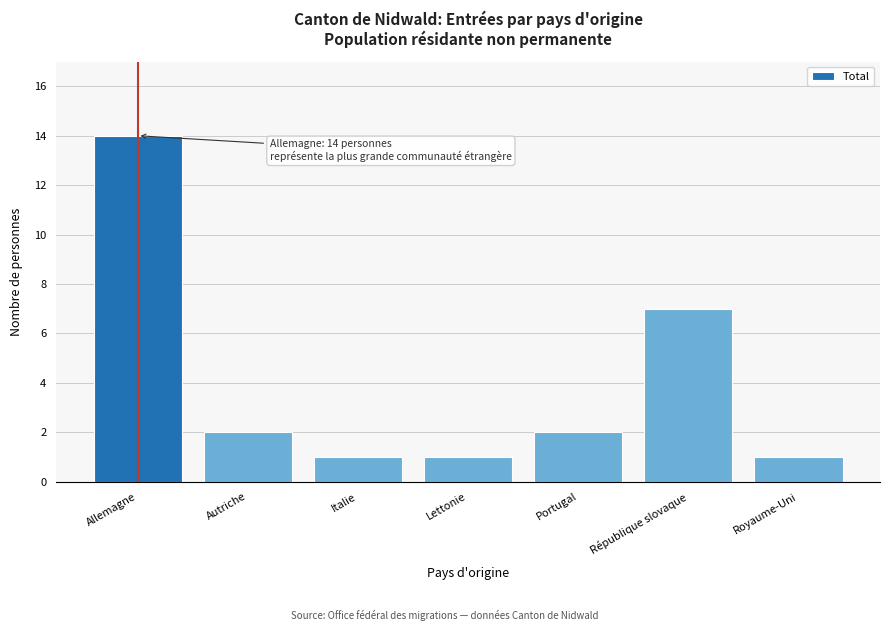

Reading left to right, extract all data points from this chart.

Allemagne=14	Autriche=2	Italie=1	Lettonie=1	Portugal=2	République slovaque=7	Royaume-Uni=1